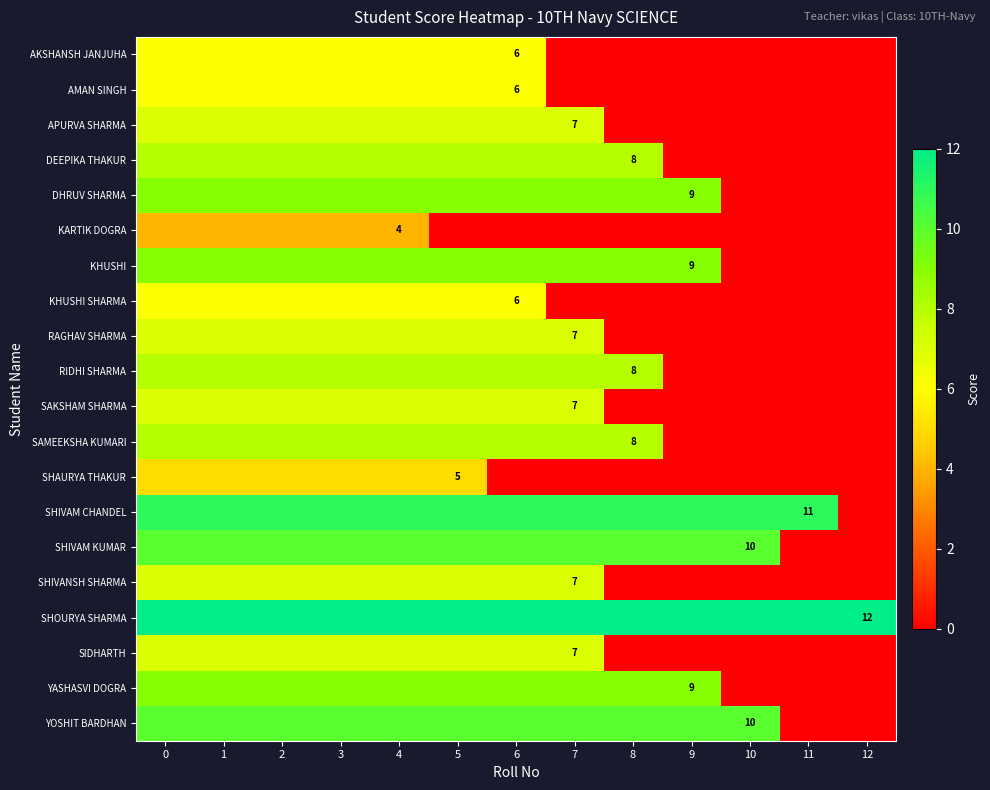

Which category has the lowest value across all series?

7